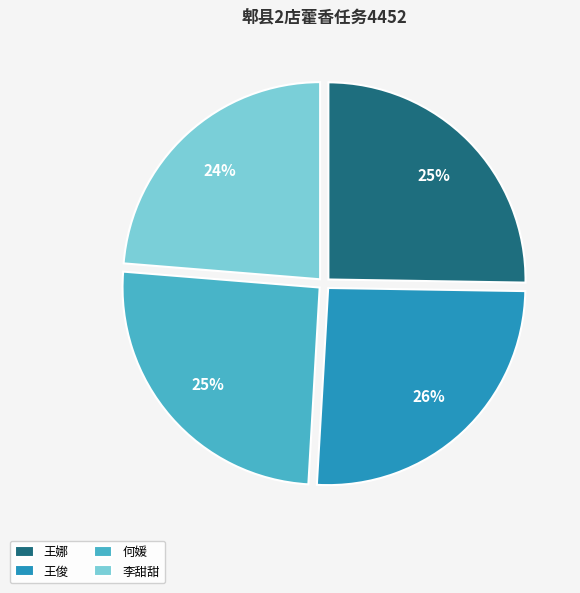

Is the sum of 王娜 and 李甜甜 greater than half?

No